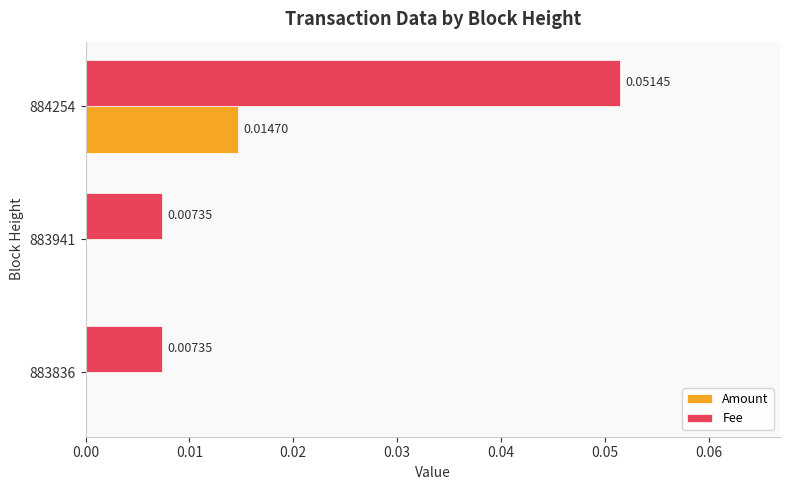

At which category is the sum across all series the highest?

884254